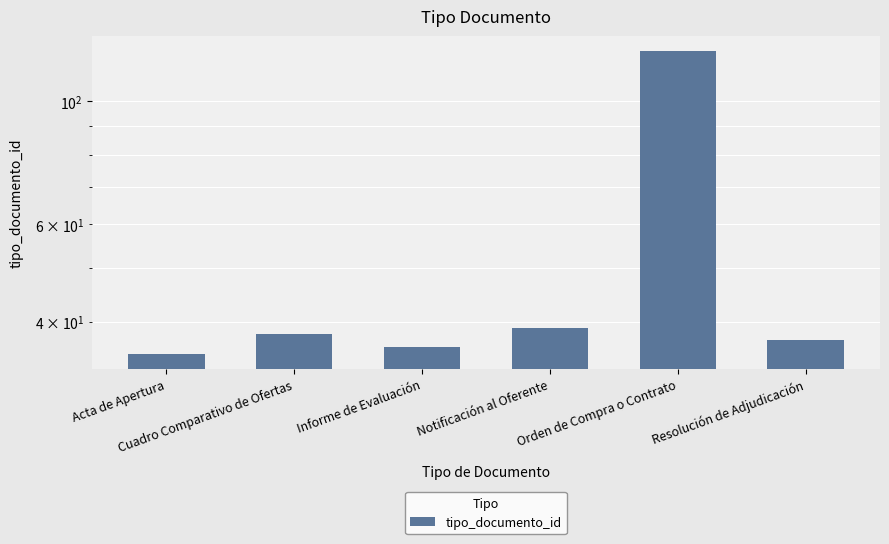

Rank the categories by value from lowest to highest.

Acta de Apertura, Informe de Evaluación, Resolución de Adjudicación, Cuadro Comparativo de Ofertas, Notificación al Oferente, Orden de Compra o Contrato